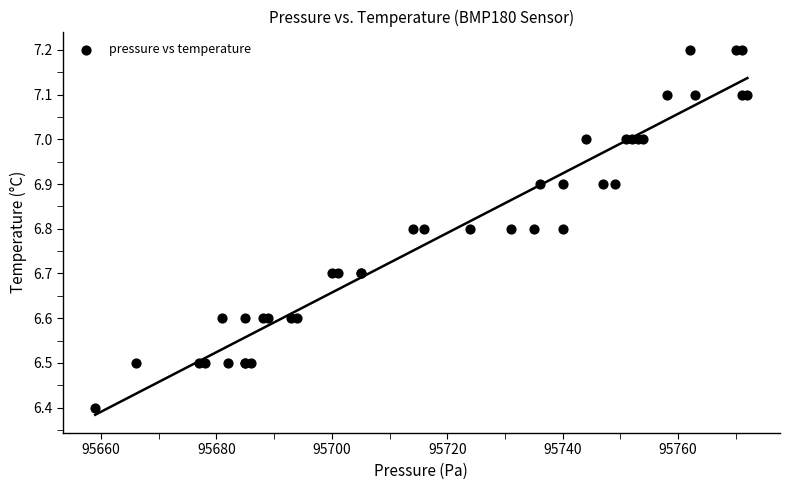

What Y value in the scatter plot is closest to 6?

6.4